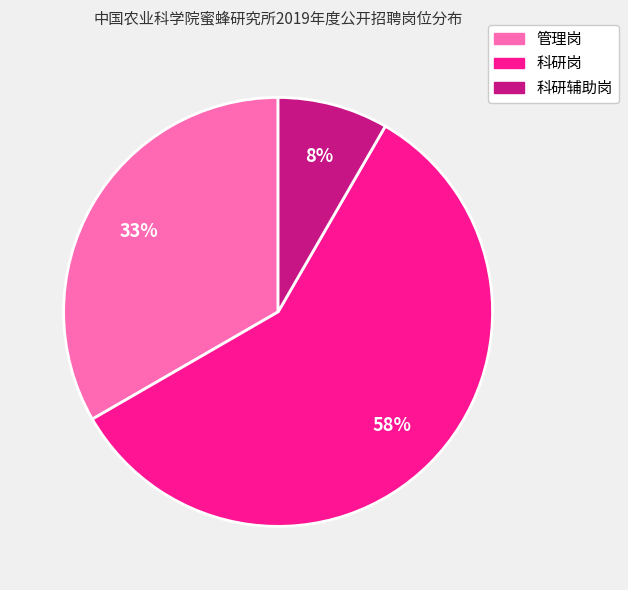

The 管理岗 slice represents 33% of the pie. True or false?

True